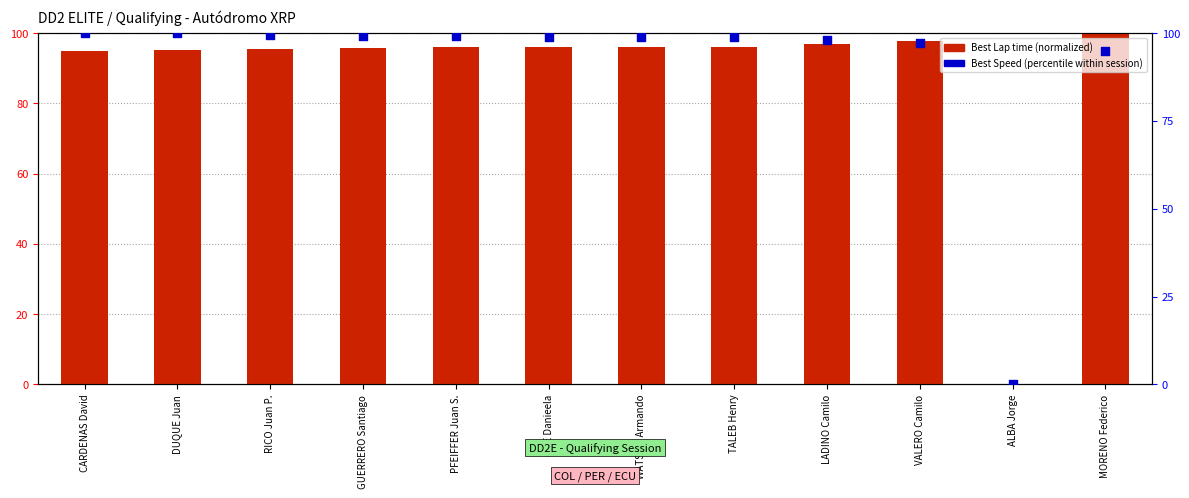

What is the total value across all series at ORE Danieela?

195.0